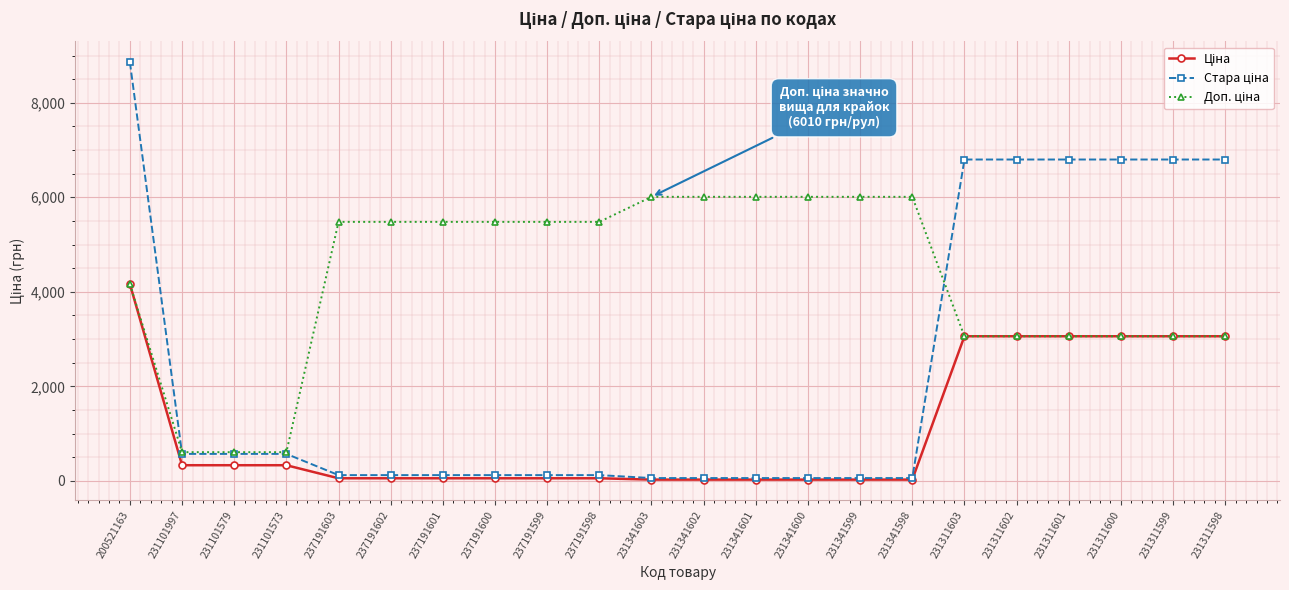

What is the difference between the highest and lowest values at 200521163?

4693.1